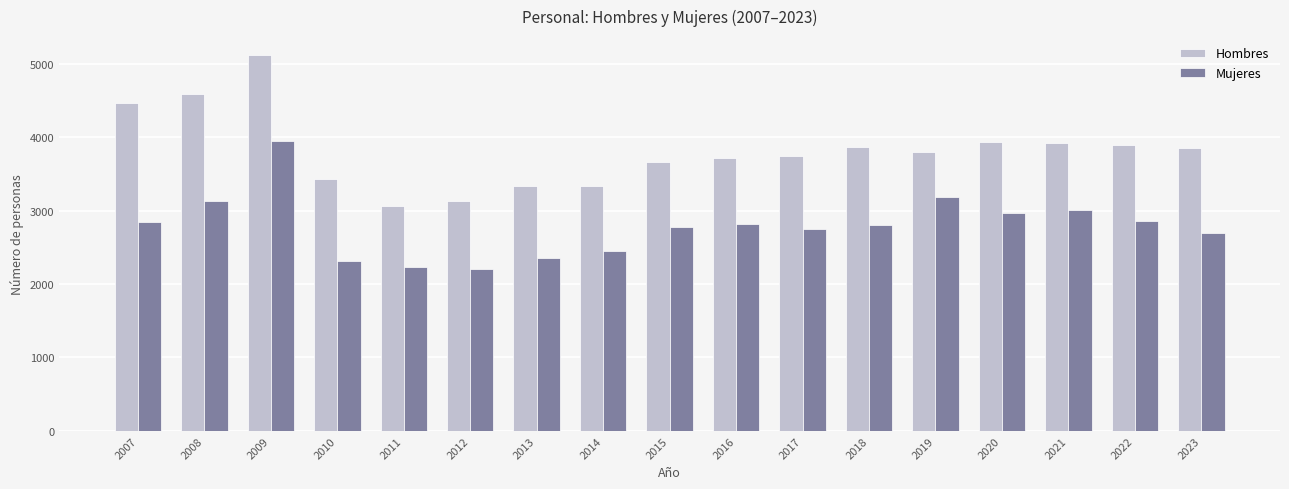

What is the total value across all series at 2020?

6898